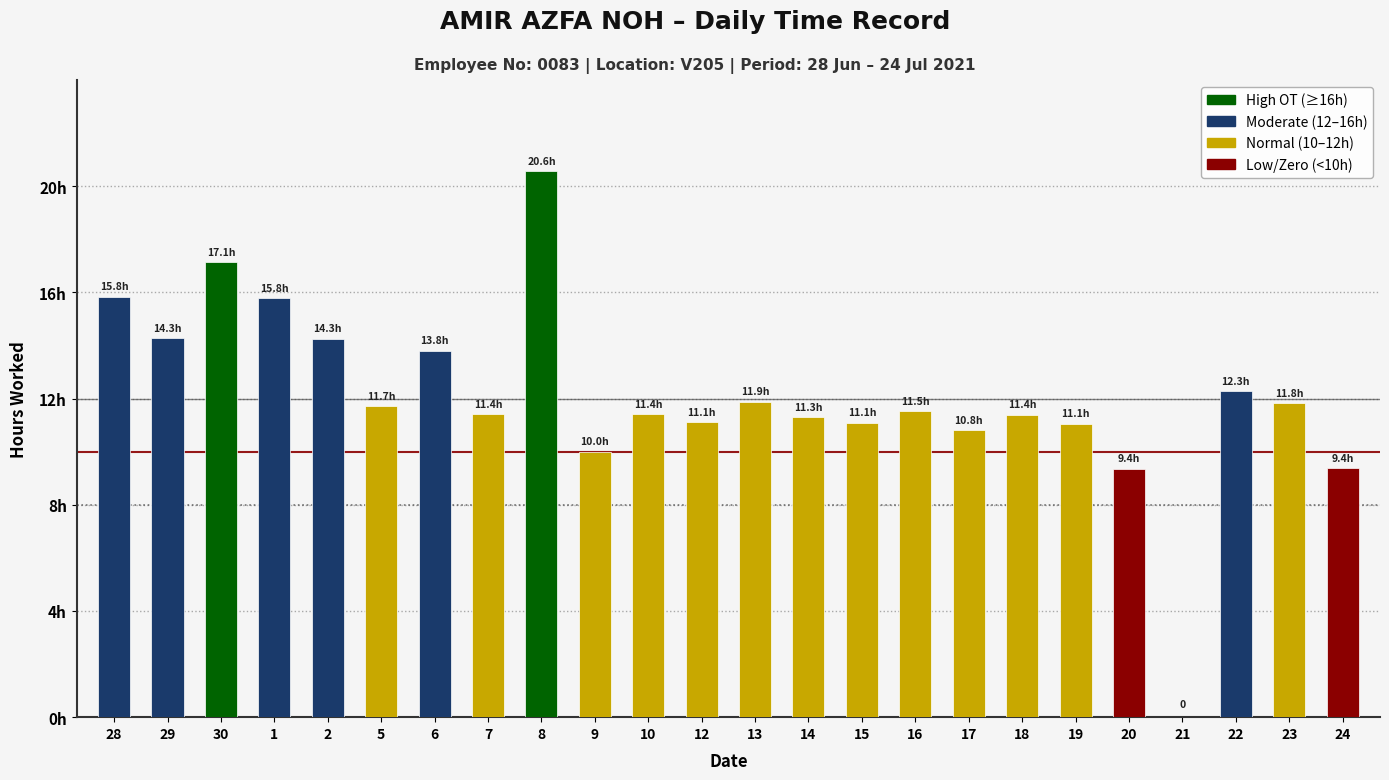

Where does the data first go above 11?

28